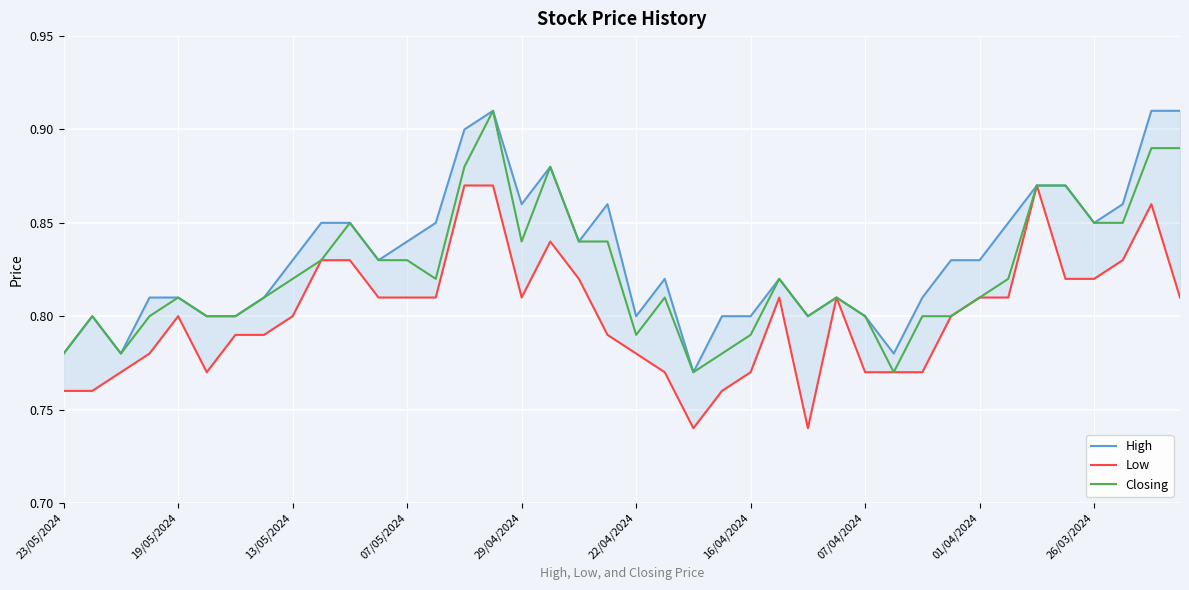

What is the average value of the Low series?

0.8